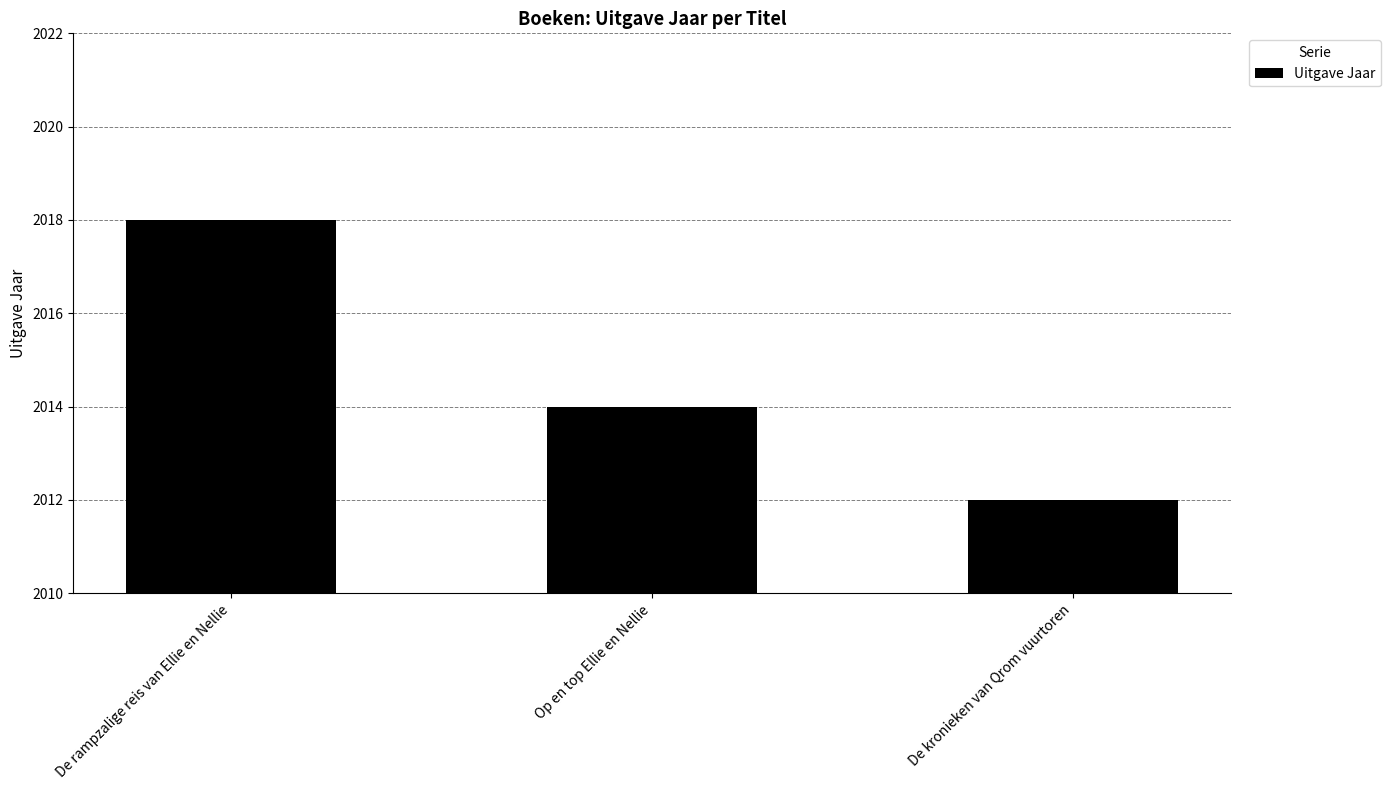

What is the approximate value at De kronieken van Qrom vuurtoren?

2012